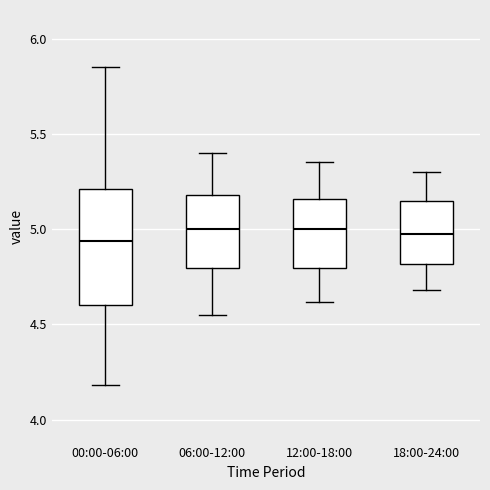

Where does the lower whisker of the box for 00:00-06:00 end on the y-axis? The values are not printed on the chart, so give them approximately, as read against the axis.

4.20